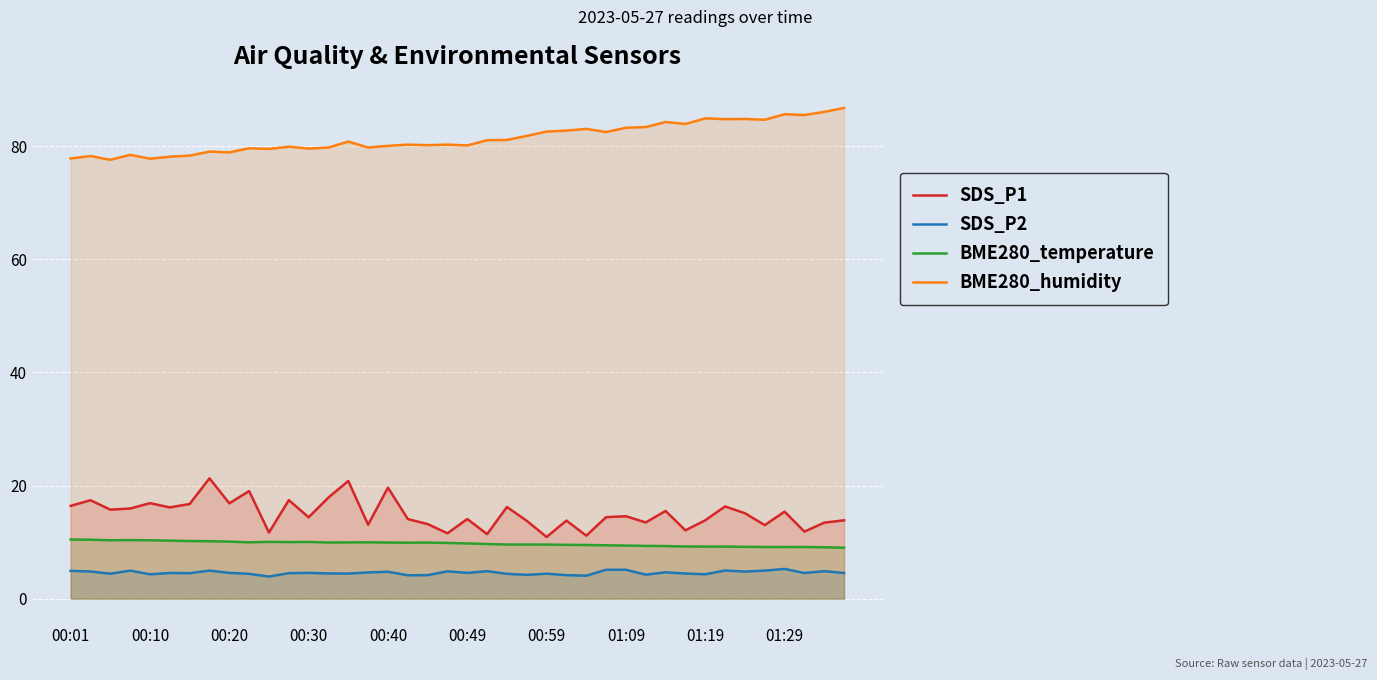

At 00:59, list the series in order from smallest to largest.

SDS_P2, BME280_temperature, SDS_P1, BME280_humidity